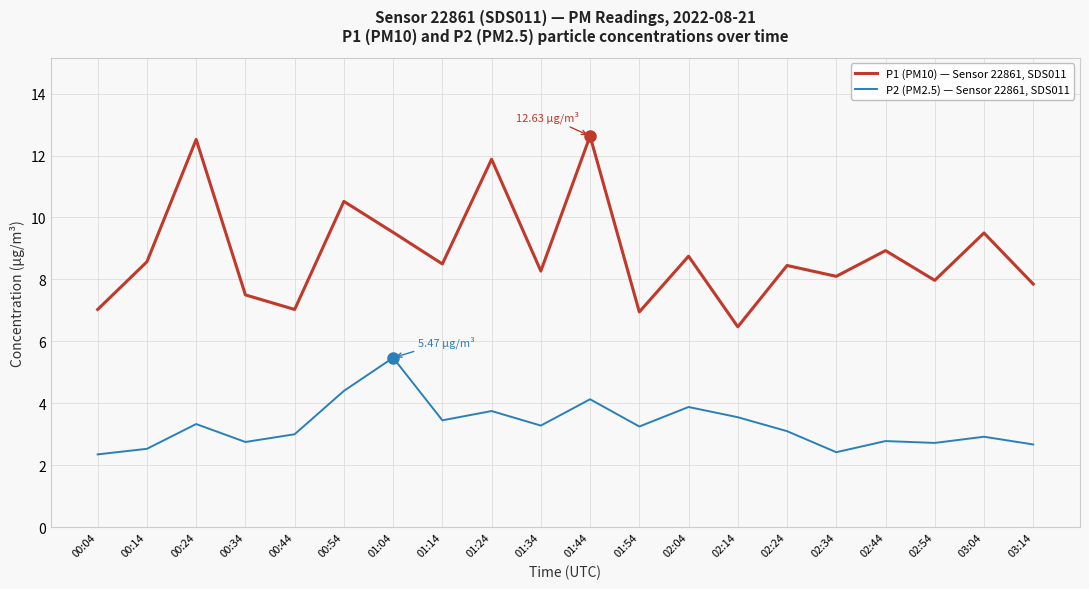

Does the chart have visible grid lines?

Yes